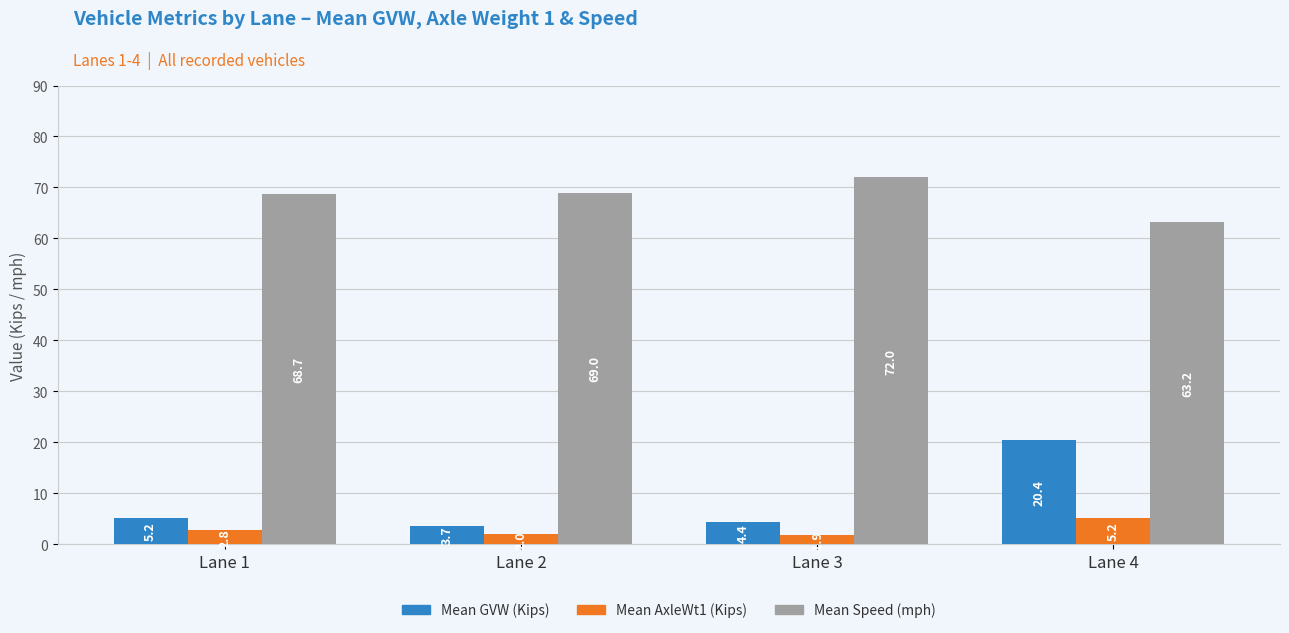

What is the minimum value for Mean Speed (mph)?

63.2